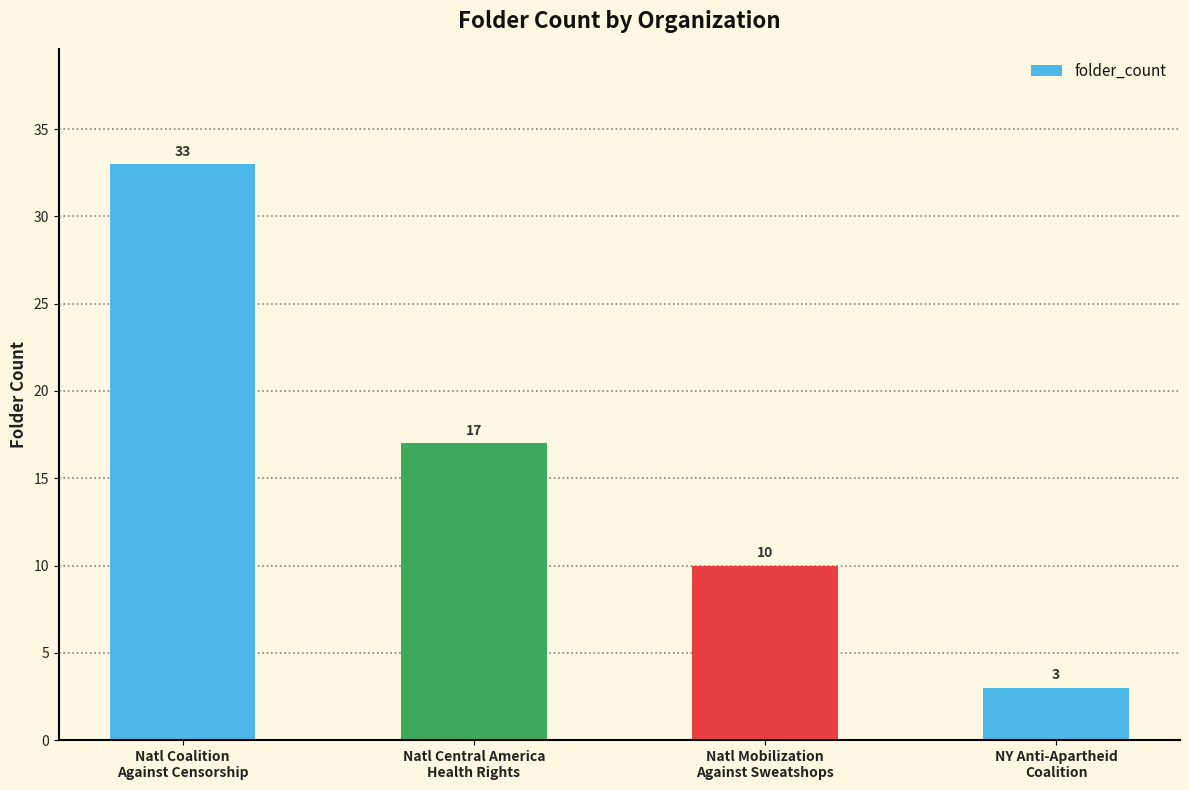

True or false: the data shows 17 at Natl Central America
Health Rights.

True